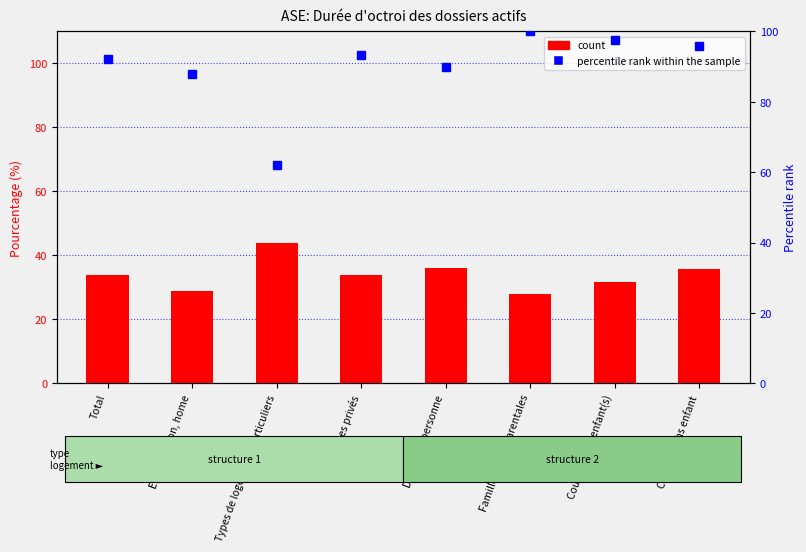

At which label is percentile rank within the sample closest to 81?

En institution, home